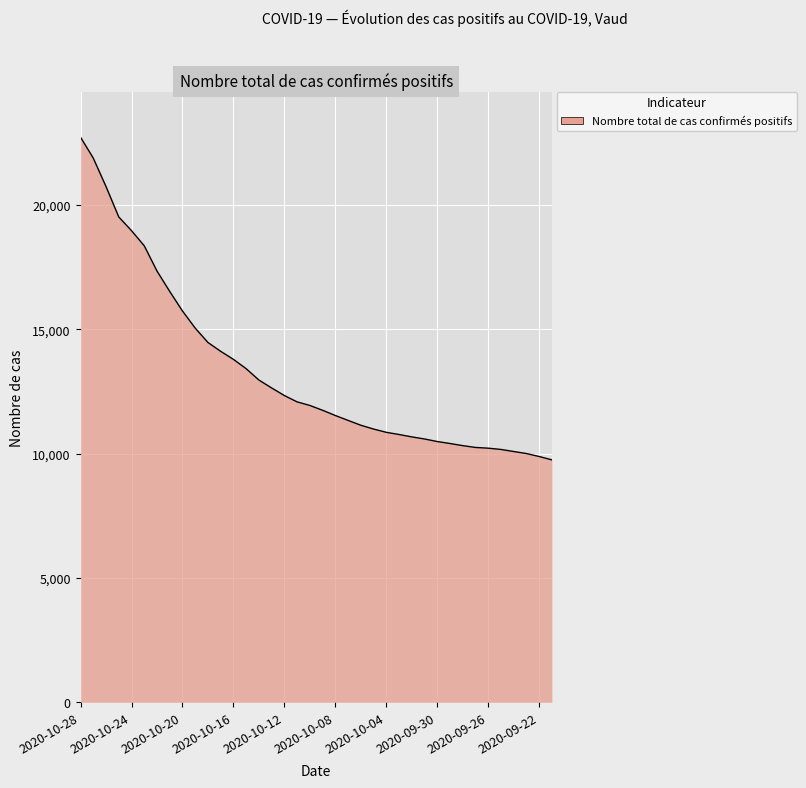

What is the difference between the maximum and minimum values?

12974